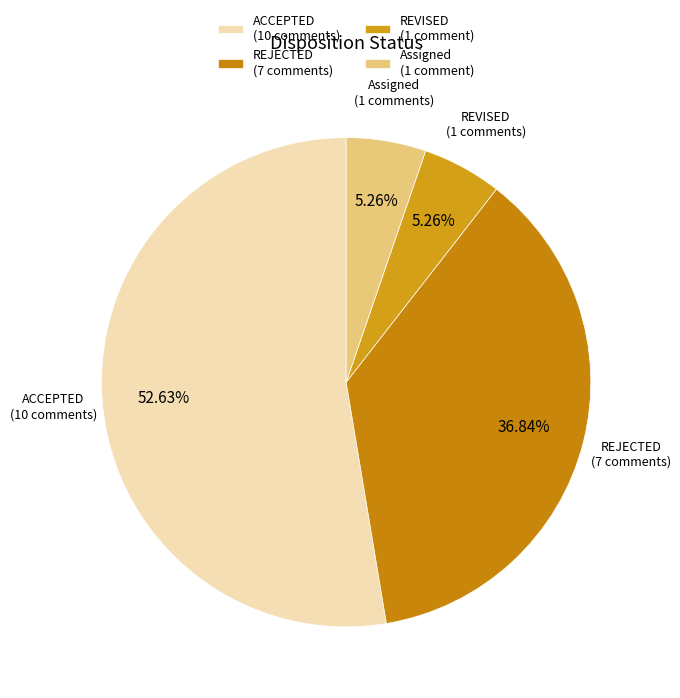

Approximately how many times larger is the value at REJECTED compared to ACCEPTED?

0.7